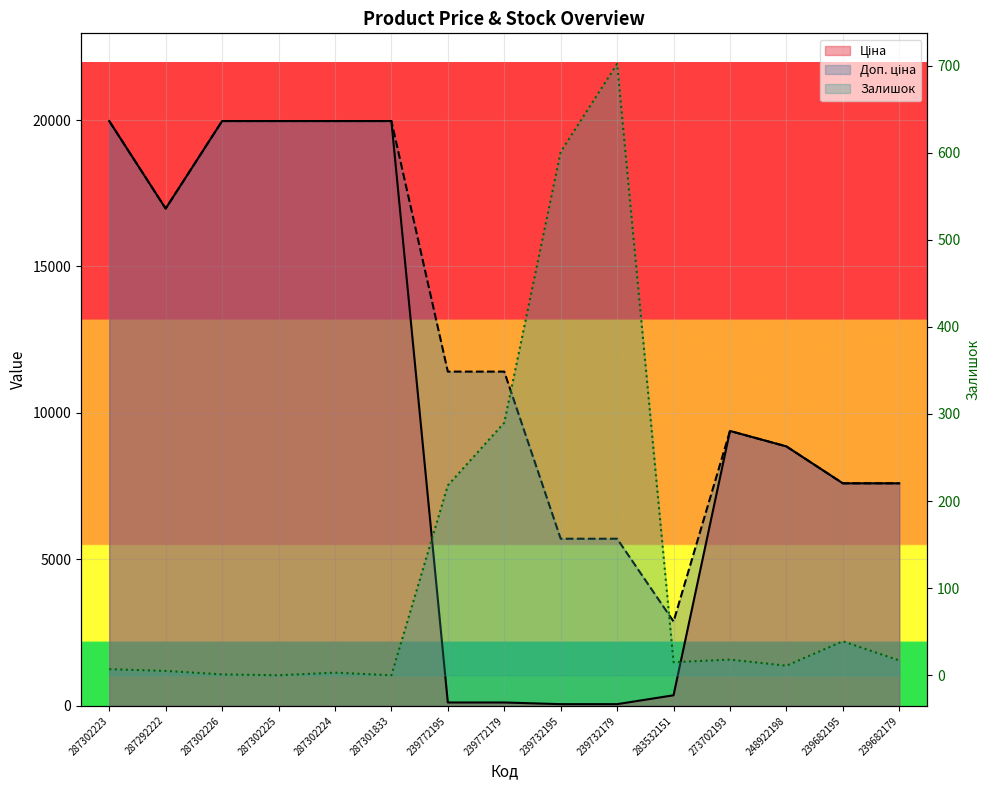

What is the total value across all series at 287292222?

33957.7